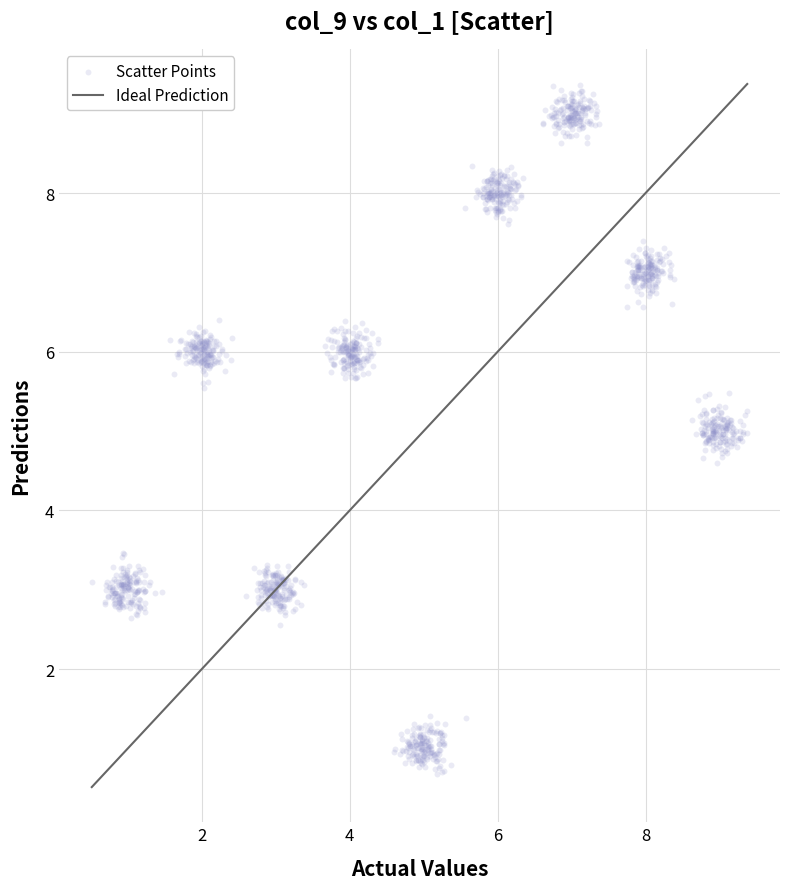

What is the range of Y values (max minus min)?

8.7